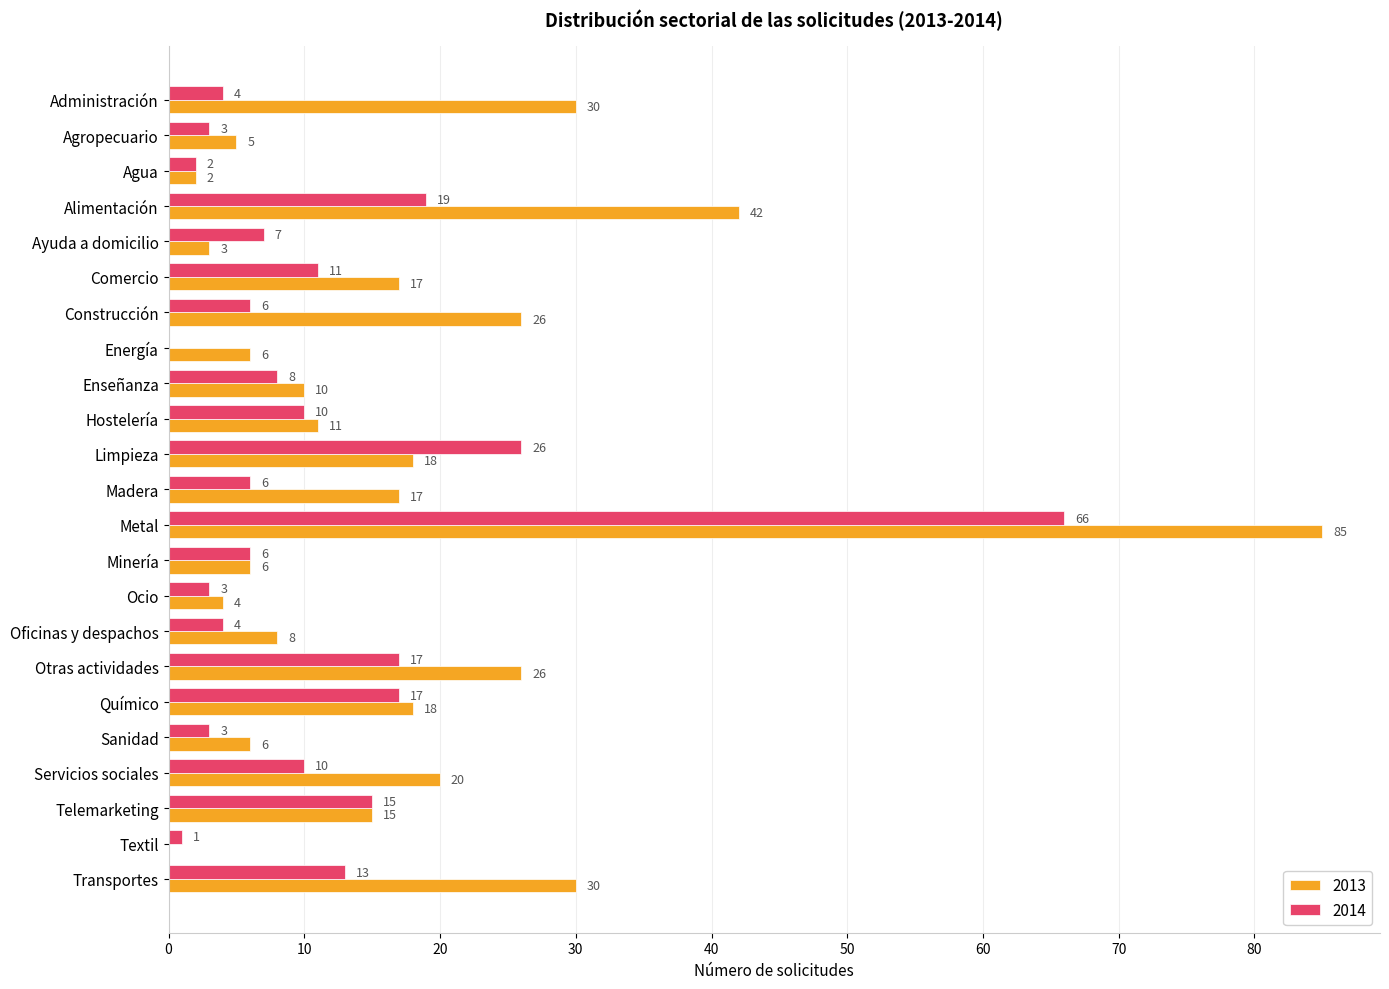

Which series has the largest total across all categories?

2013